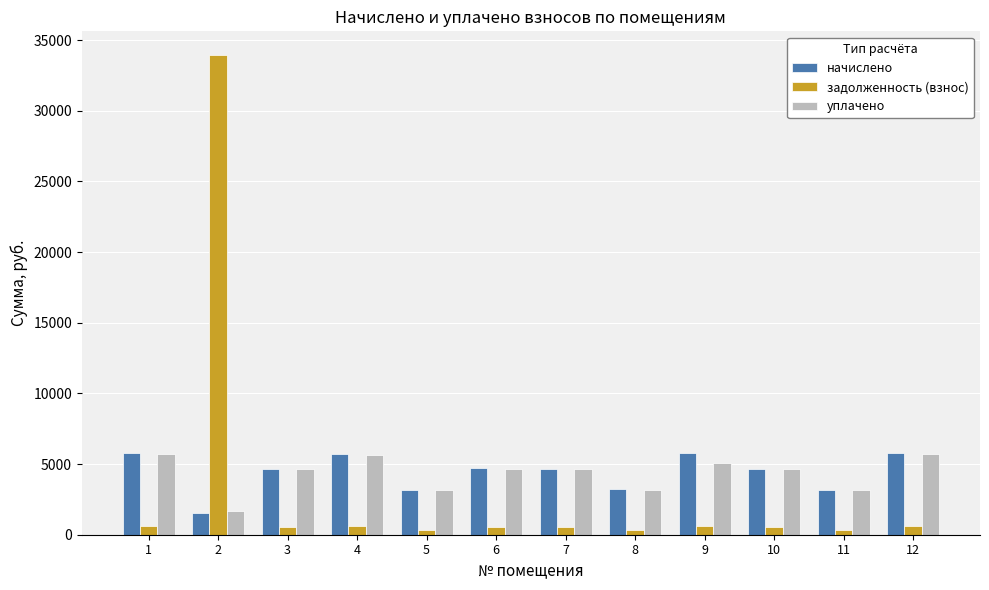

Is the value of задолженность (взнос) at 3 greater than the value of уплачено at 10?

No